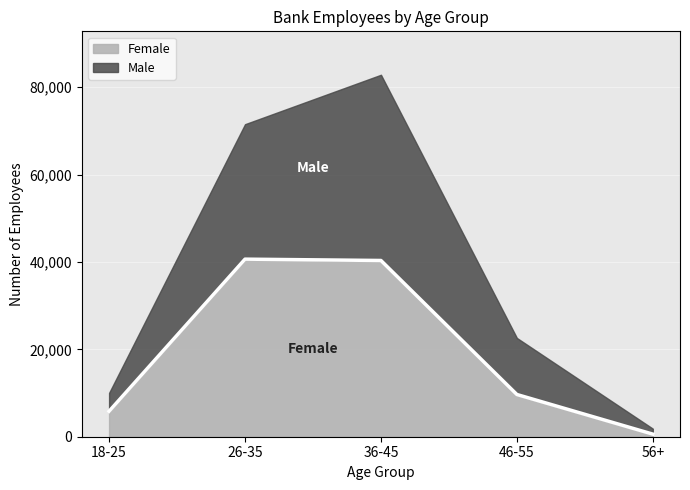

Which category has the lowest value across all series?

56+